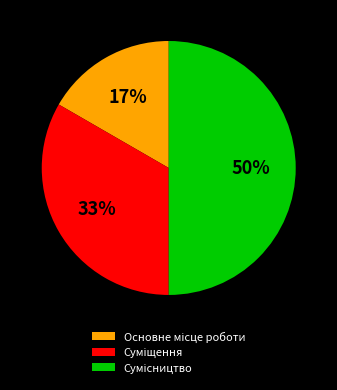

How many segments does this pie chart have?

3